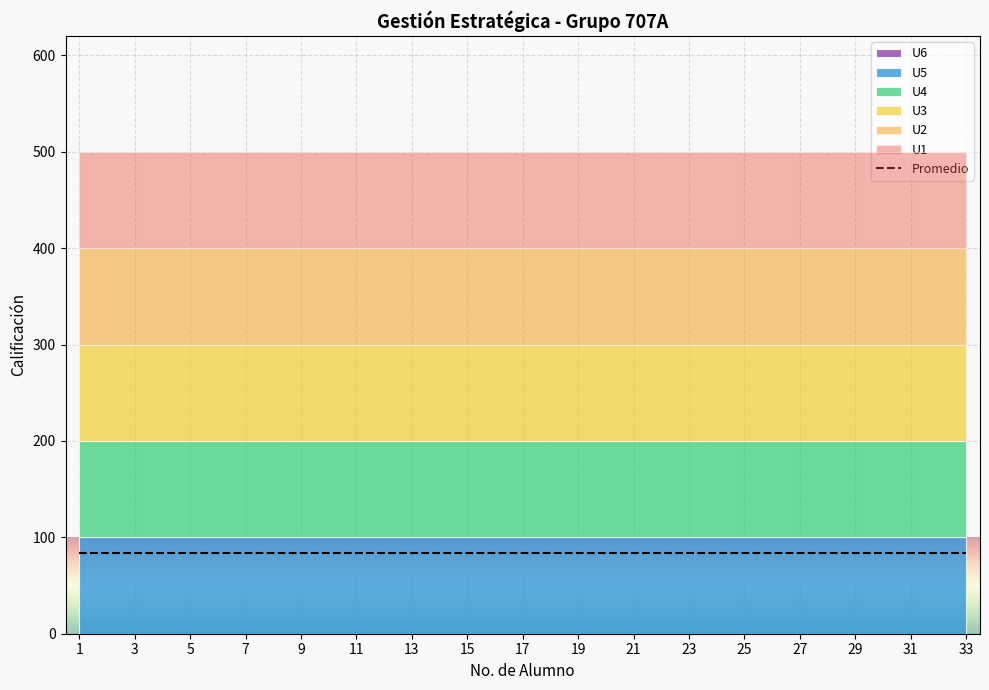

What are all the series names shown in the legend?

U1, U2, U3, U4, U5, U6